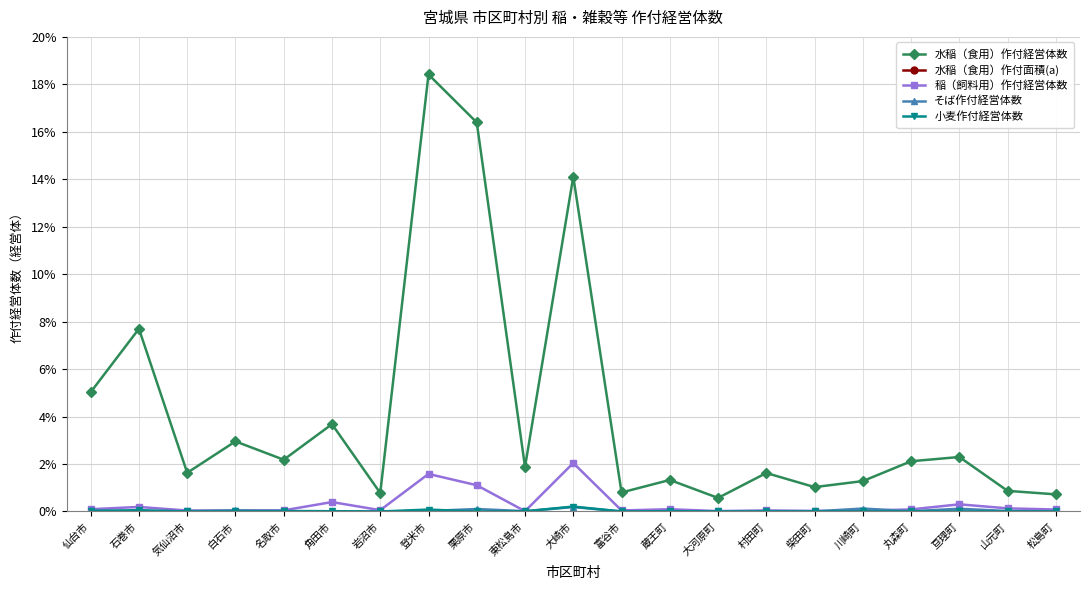

List the labels in order of 水稲（食用）作付面積(a) value, smallest first.

大河原町, 富谷市, 気仙沼市, 村田町, 蔵王町, 柴田町, 松島町, 川崎町, 丸森町, 山元町, 白石市, 岩沼市, 名取市, 亘理町, 東松島市, 角田市, 仙台市, 石巻市, 栗原市, 大崎市, 登米市